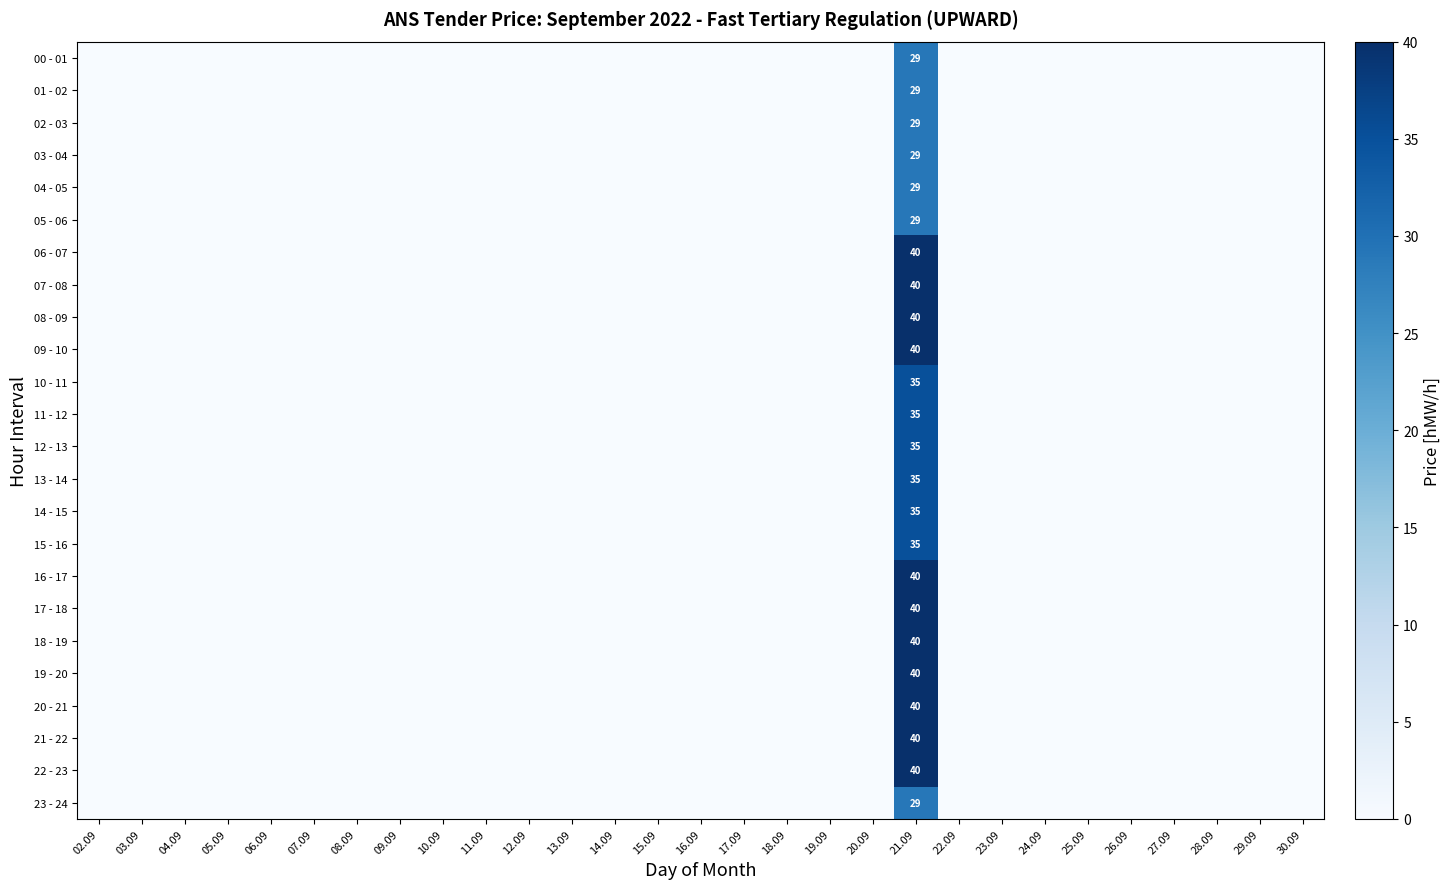

The value of 04 - 05 at 09.09 is 20. True or false?

False